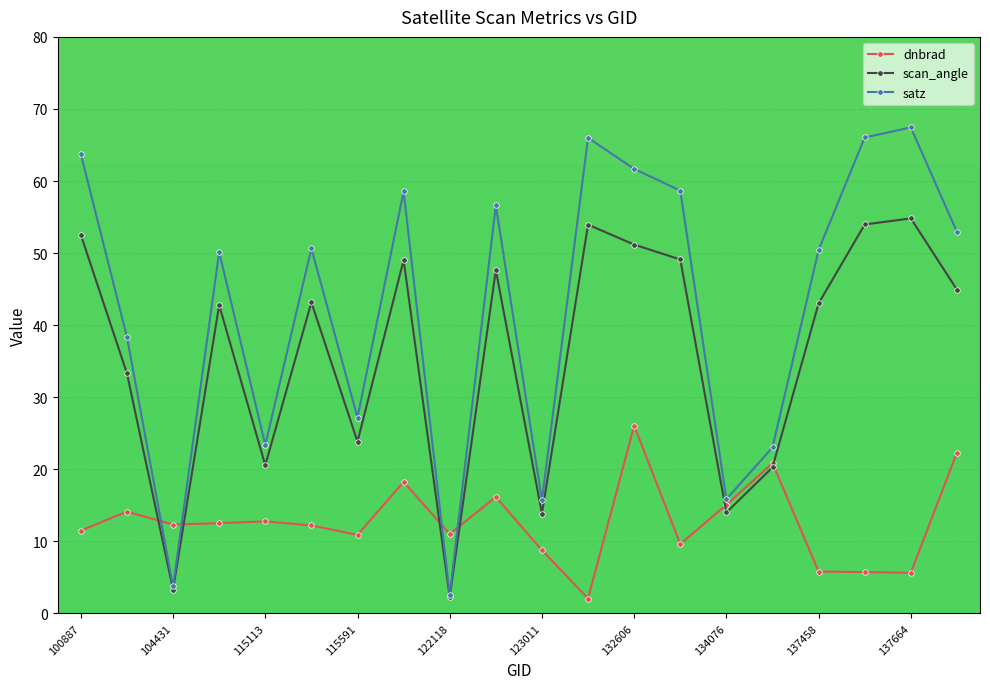

What is the value of the scan_angle point at the 15th from the left?

14.0